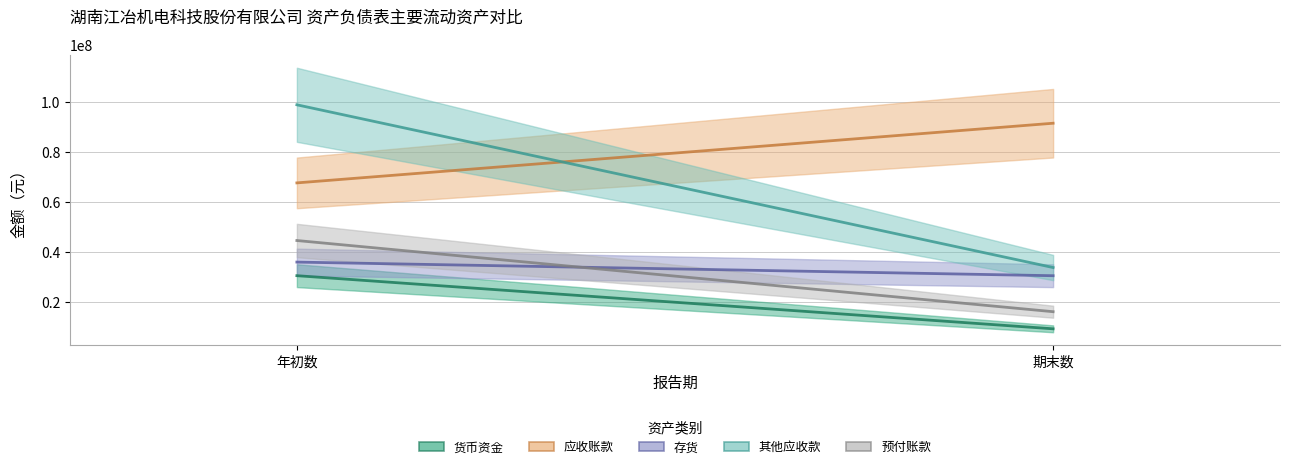

At which label does 其他应收款 first exceed 99041013?

年初数